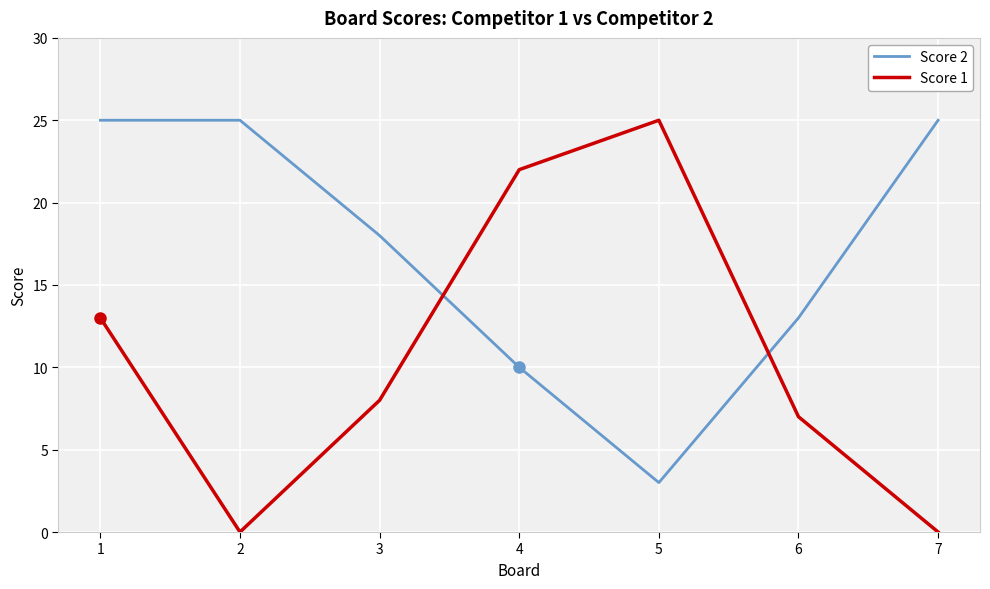

The value of Score 1 at 5 is 11. True or false?

False